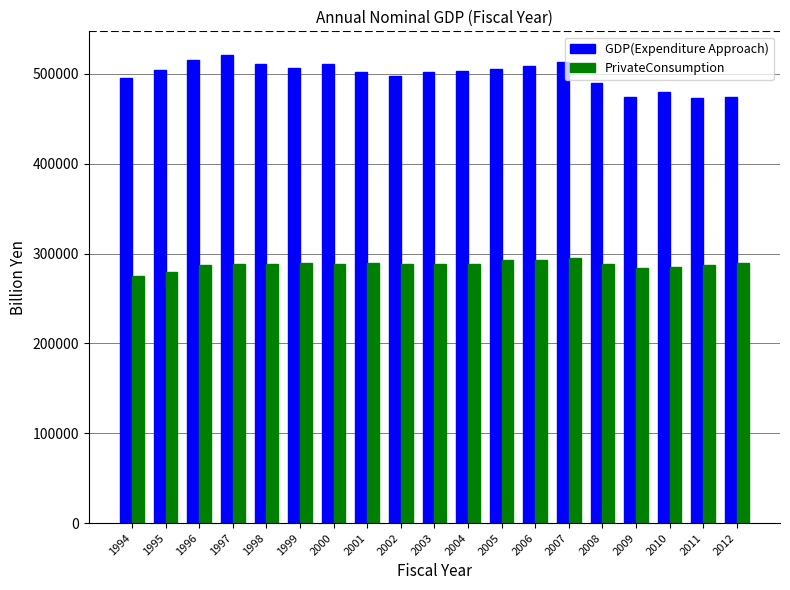

At how many categories does at least one series exceed 459436?

19